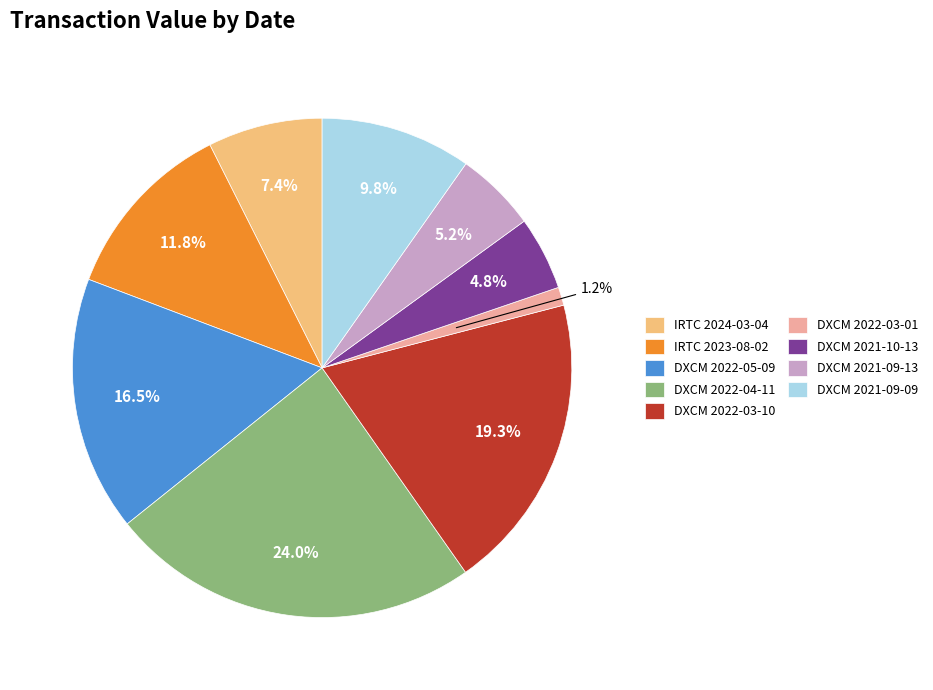

Which slice is the largest?

DXCM 2022-04-11